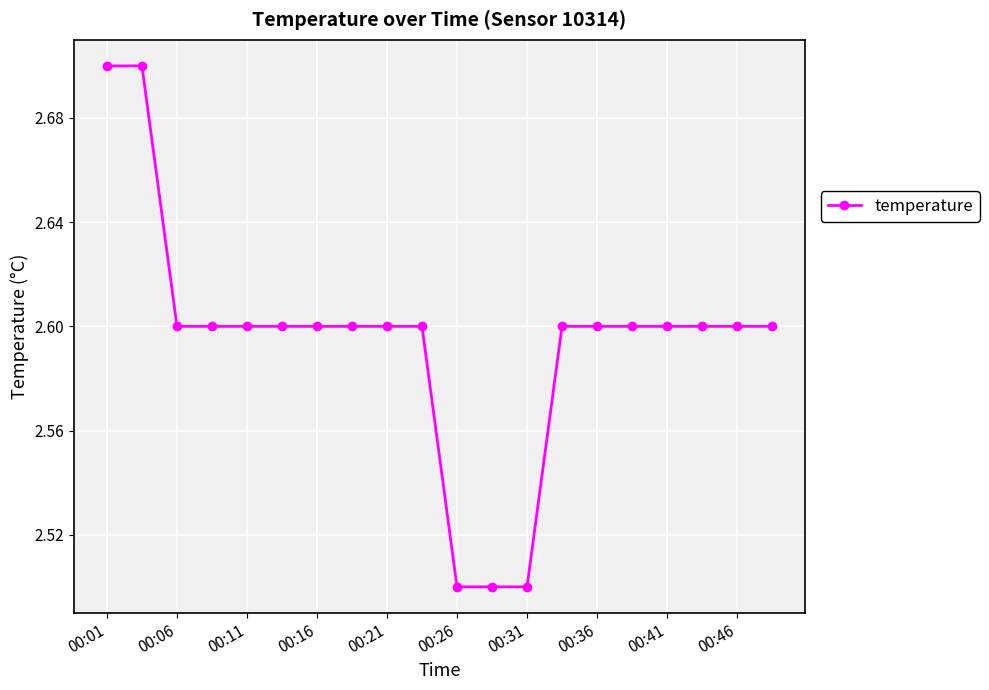

Reading left to right, list all the values displayed in this chart.

2.7	2.7	2.6	2.6	2.6	2.6	2.6	2.6	2.6	2.6	2.5	2.5	2.5	2.6	2.6	2.6	2.6	2.6	2.6	2.6